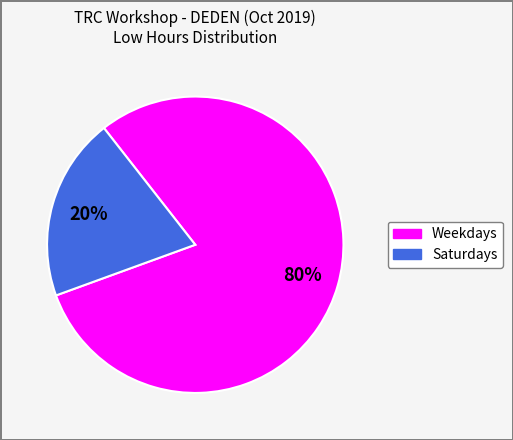

How many slices are in this pie chart?

2